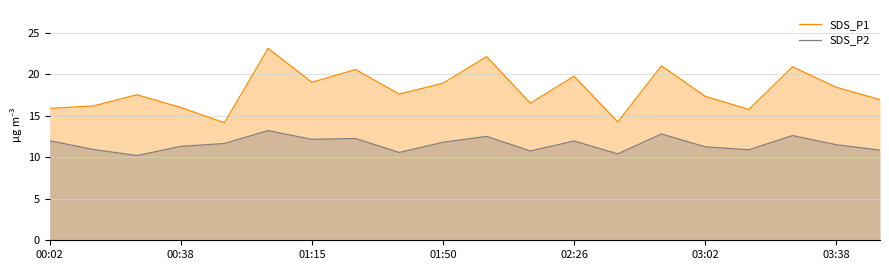

Reading left to right, transcribe all the data shown in this chart.

SDS_P1: 15.9	16.2	17.5	16.0	14.2	23.1	19.0	20.6	17.6	18.9	22.1	16.5	19.8	14.2	21.0	17.3	15.8	20.9	18.4	16.9
SDS_P2: 12.0	10.9	10.2	11.3	11.7	13.2	12.2	12.2	10.6	11.8	12.5	10.8	11.9	10.4	12.8	11.2	10.9	12.6	11.5	10.8